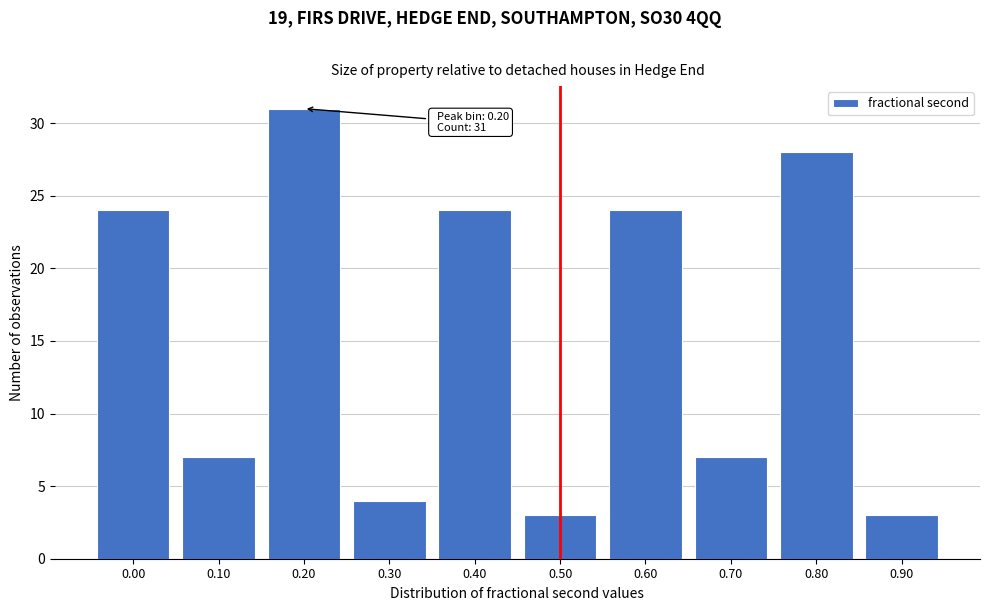

Reading right to left, what are all the values shown in this chart?

3	28	7	24	3	24	4	31	7	24